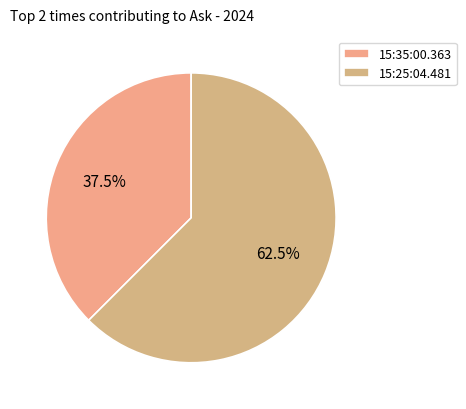

To the nearest percent, what is the combined percentage of 15:35:00.363 and 15:25:04.481?

100%